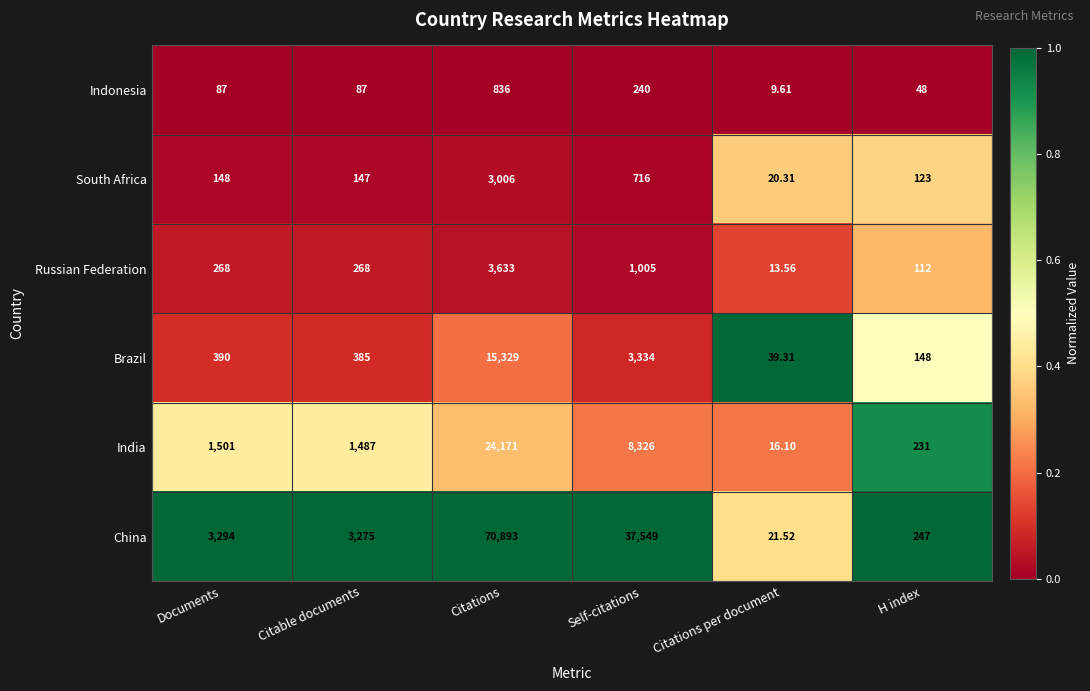

Rank the series at Citable documents from lowest to highest value.

Indonesia, South Africa, Russian Federation, Brazil, India, China